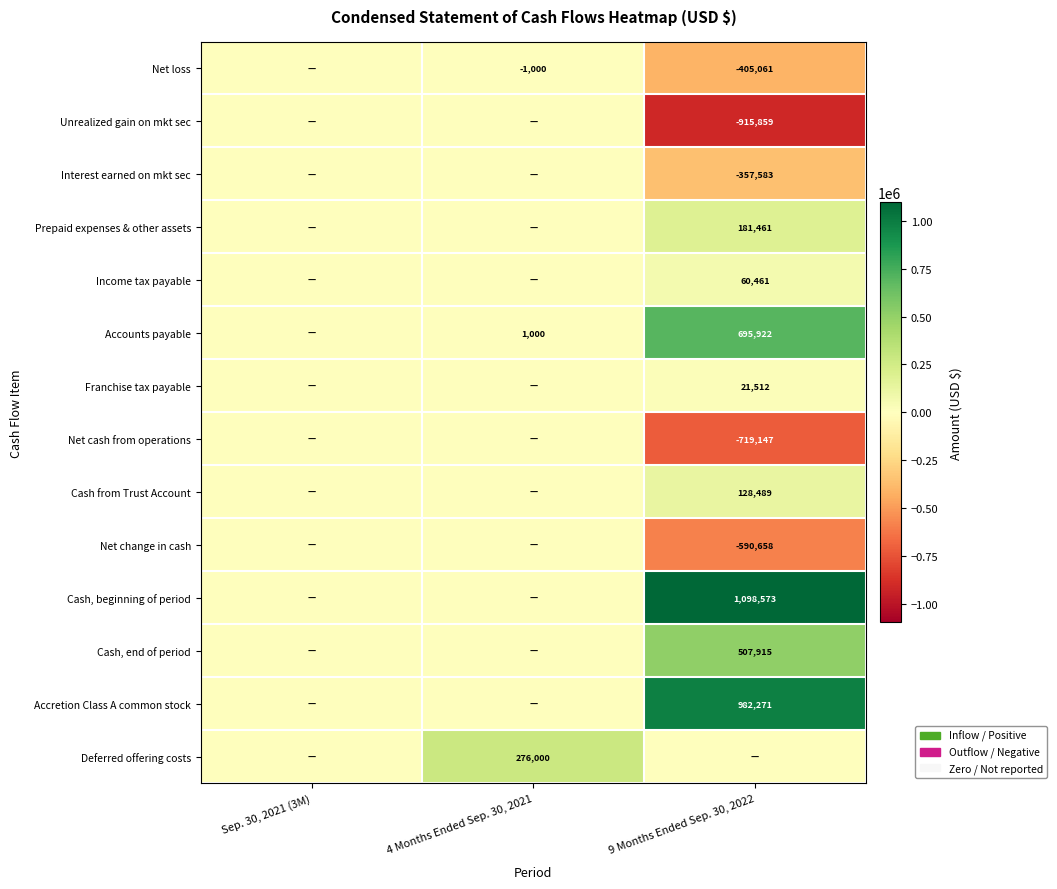

Is it true that Cash, end of period equals 507915 at 9 Months Ended Sep. 30, 2022?

True